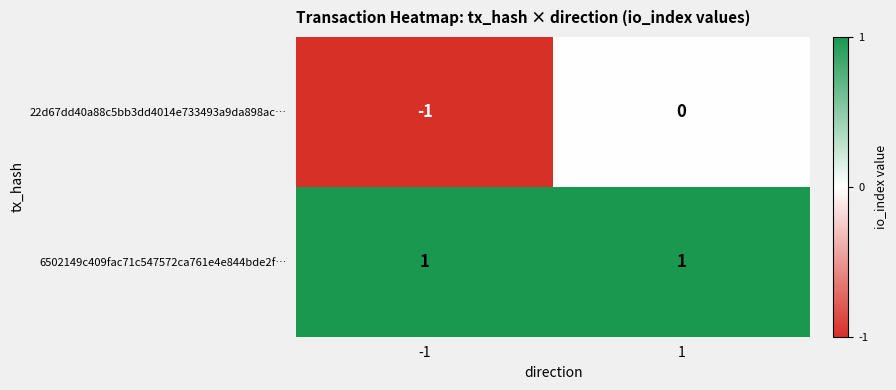

Which series has the largest range (max minus min)?

22d67dd40a88c5bb3dd4014e733493a9da898ac…